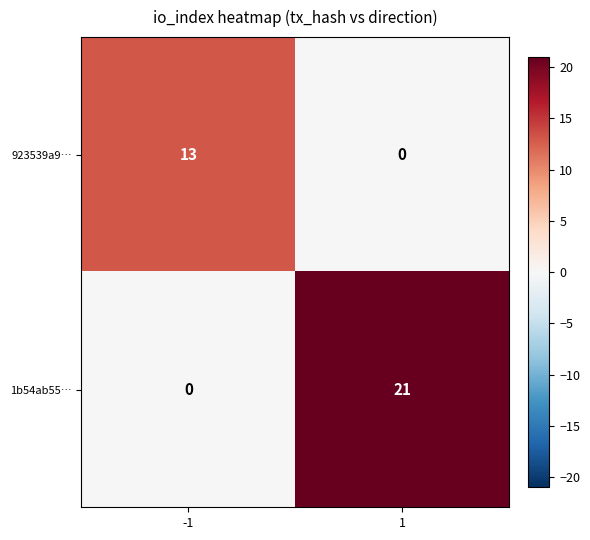

At how many categories does at least one series exceed 20?

1